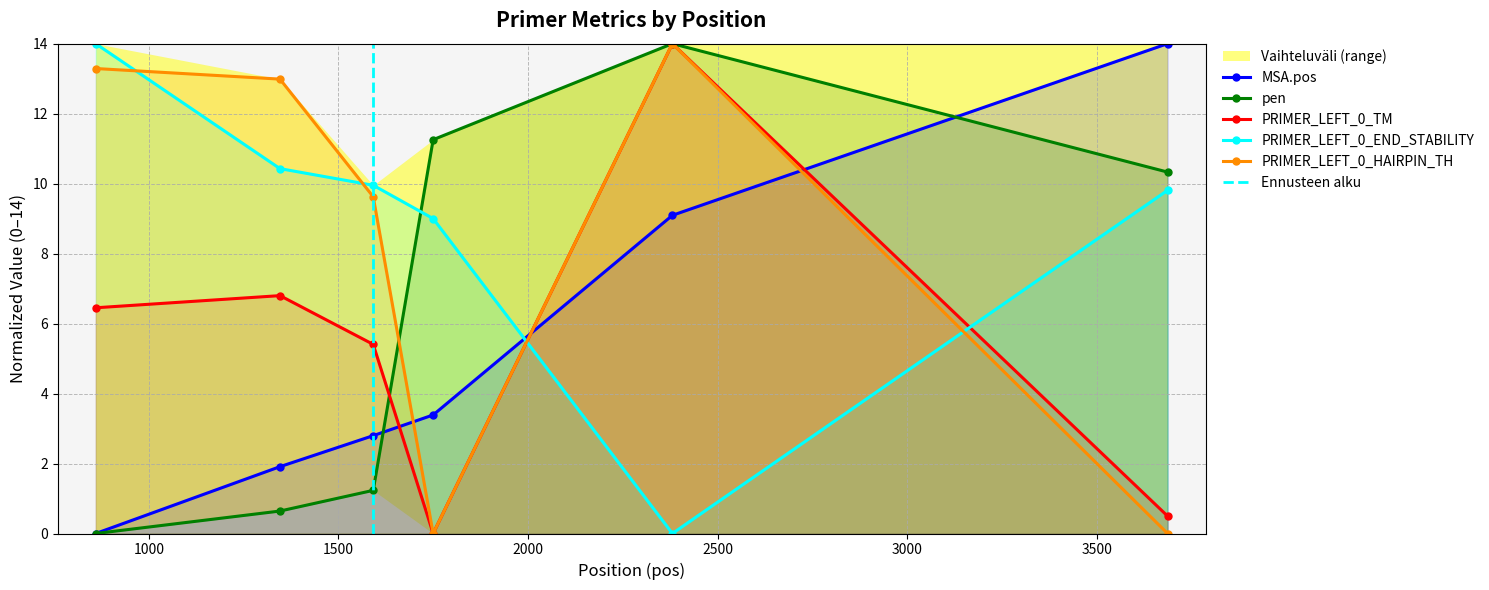

True or false: MSA.pos and PRIMER_LEFT_0_TM intersect in this chart.

True